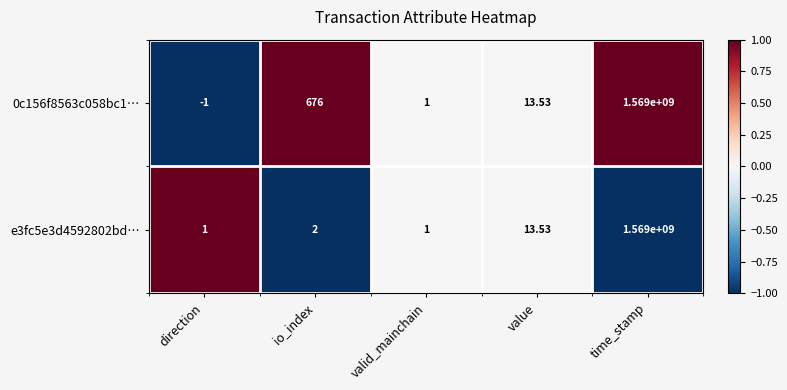

At which label is e3fc5e3d4592802bd… closest to 784500000?

value